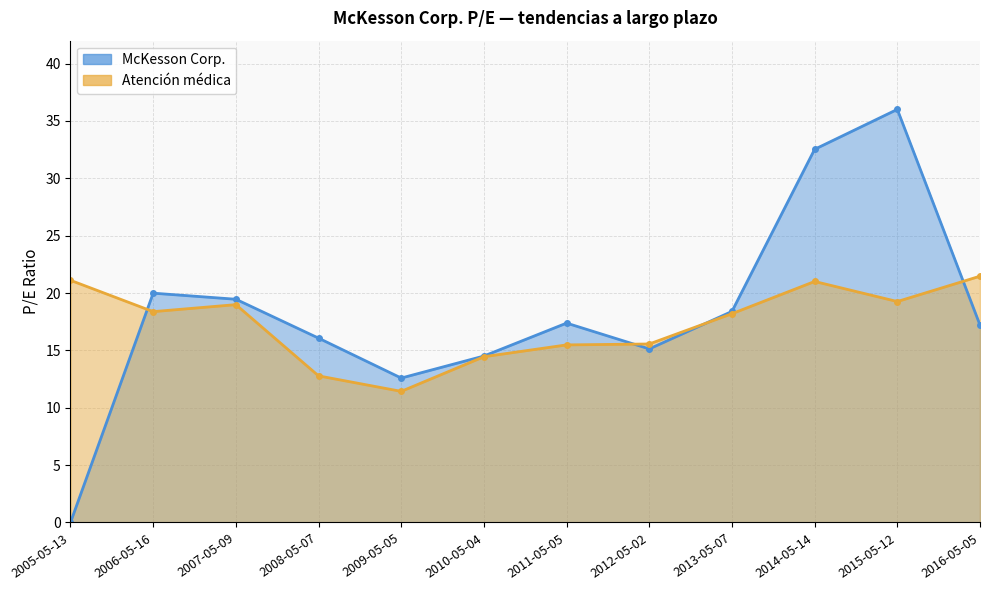

What is the spread (max minus min) of values at 2009-05-05?

1.2